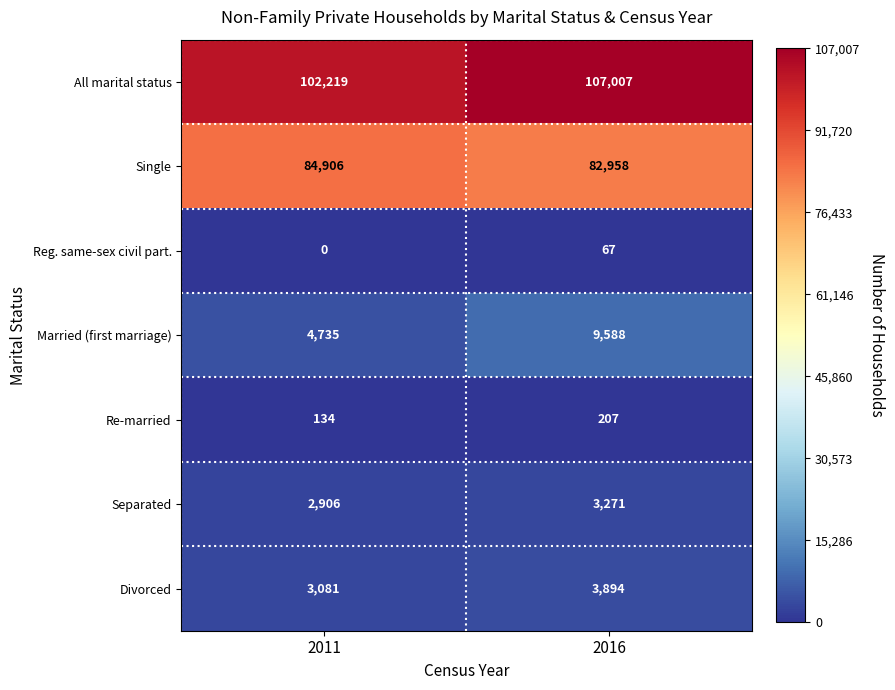

At which category is the sum across all series the highest?

2016